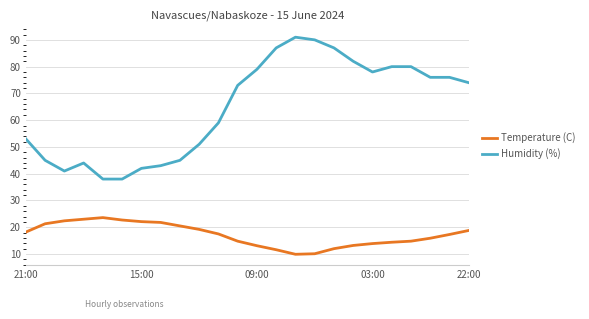

List the series in order of their overall mean, highest first.

Humidity (%), Temperature (C)